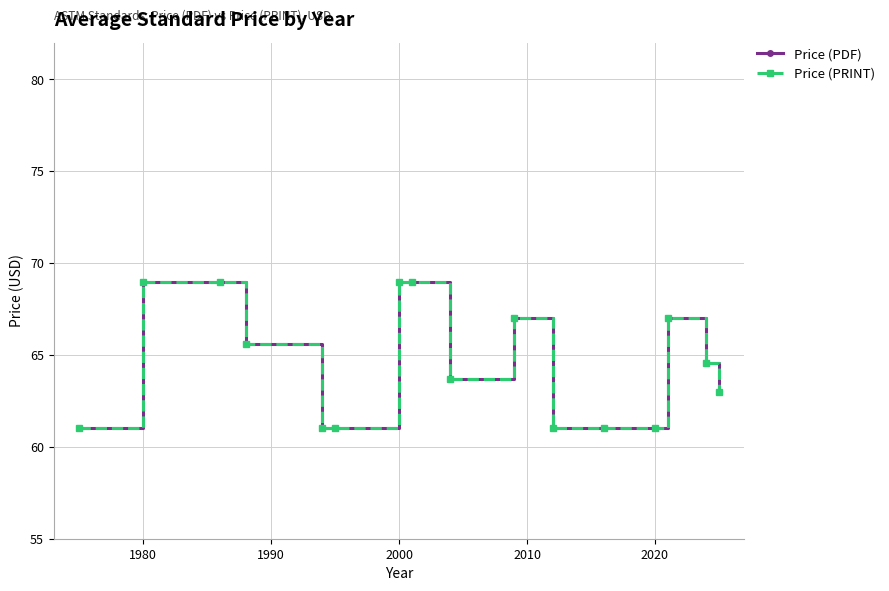

Does the chart have visible grid lines?

Yes